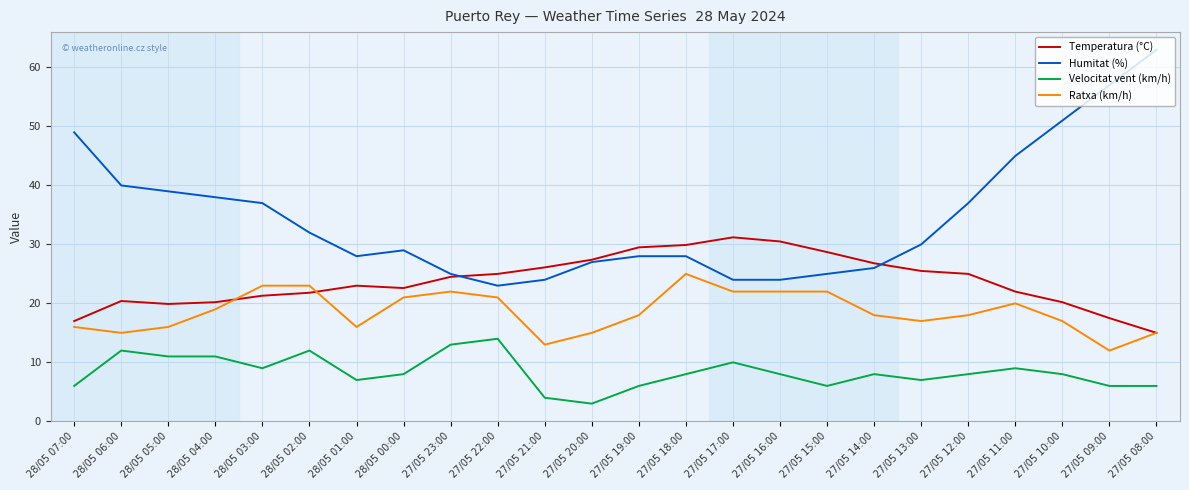

List the series in order of their overall mean, lowest first.

Velocitat vent (km/h), Ratxa (km/h), Temperatura (°C), Humitat (%)